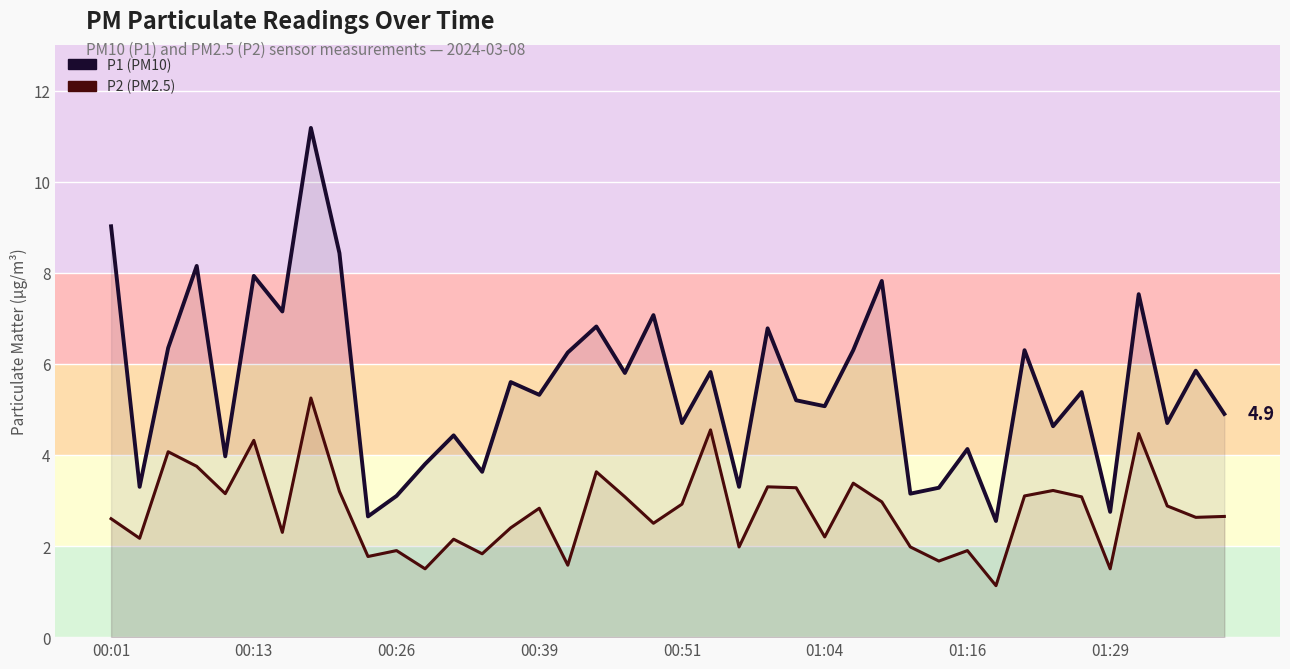

What is the difference between the P1 values at 38 and 13?

2.2